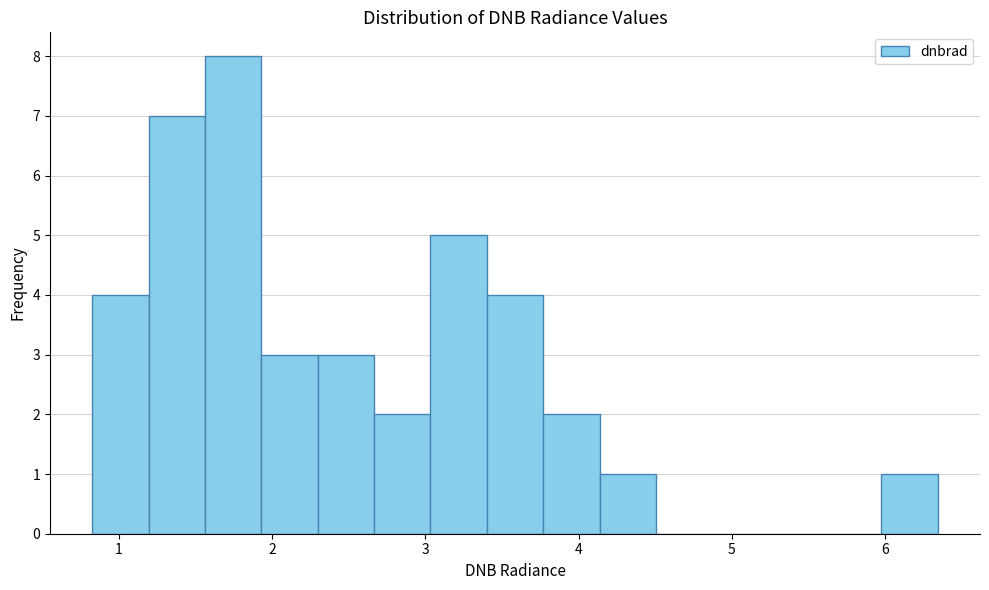

Around what value on the x-axis is the tallest bar? Give the approximate position of its centre, as read against the axis.

1.7